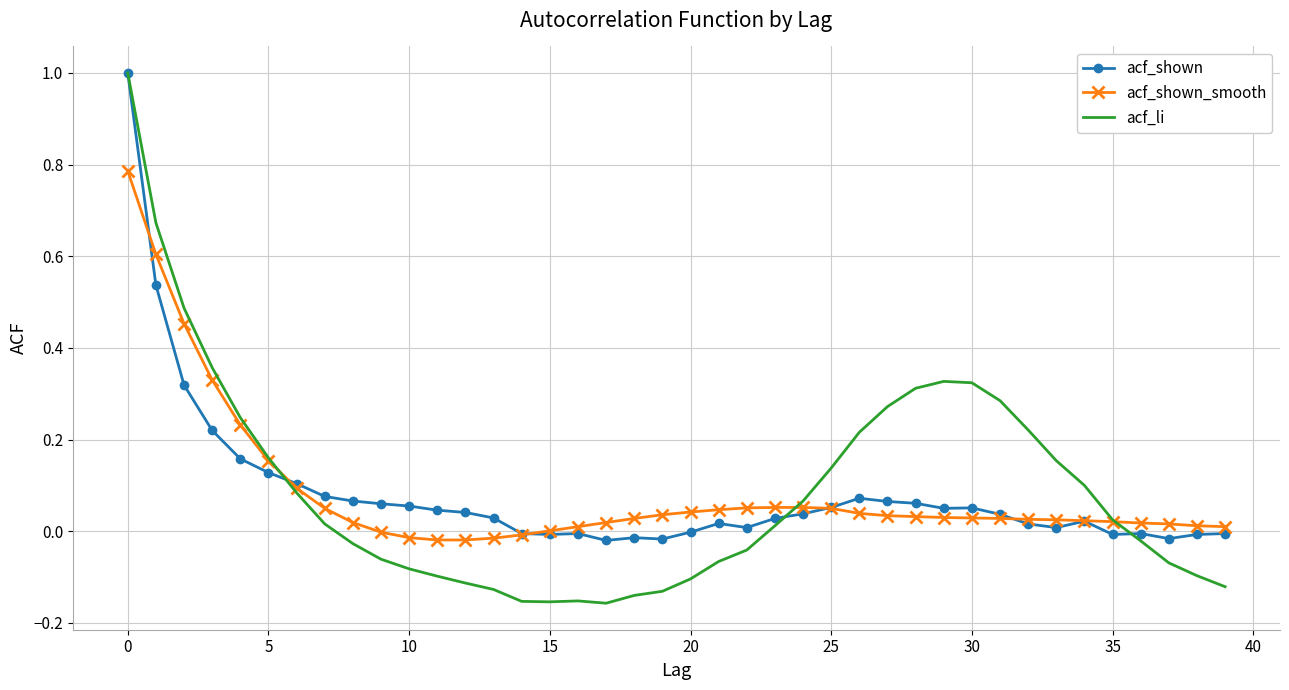

Which series has the largest range (max minus min)?

acf_li